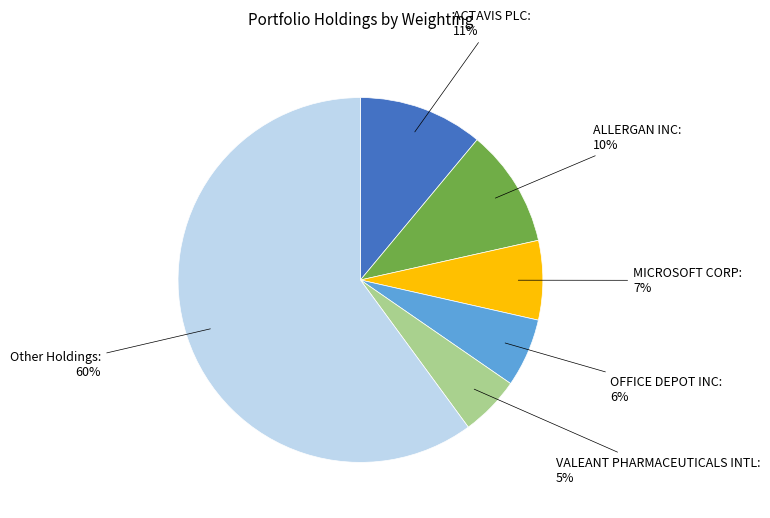

Is there a majority slice in this chart?

Yes